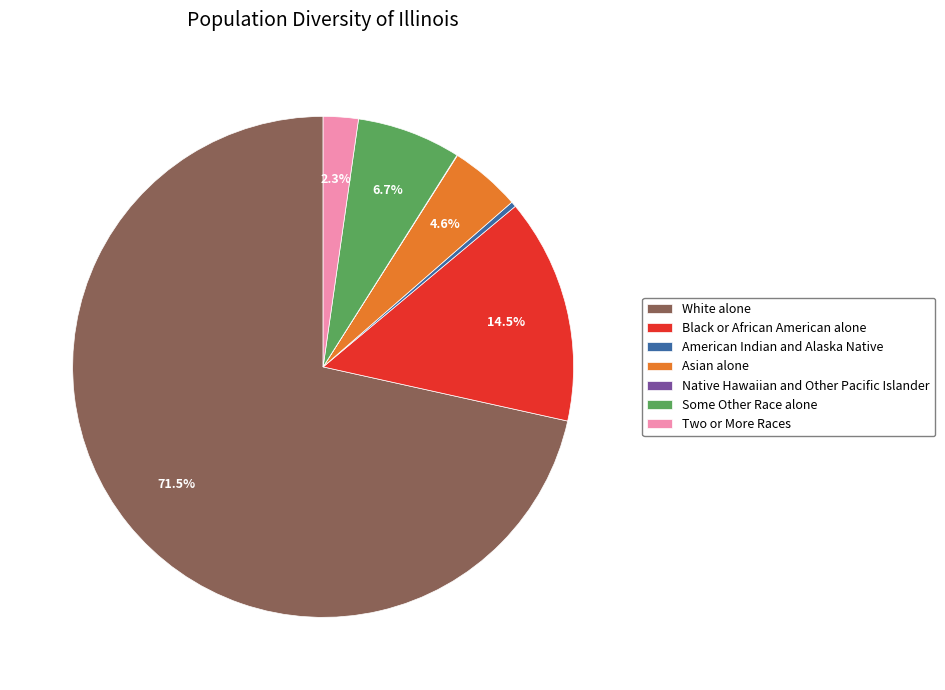

Is the sum of American Indian and Alaska Native and Some Other Race alone greater than half?

No